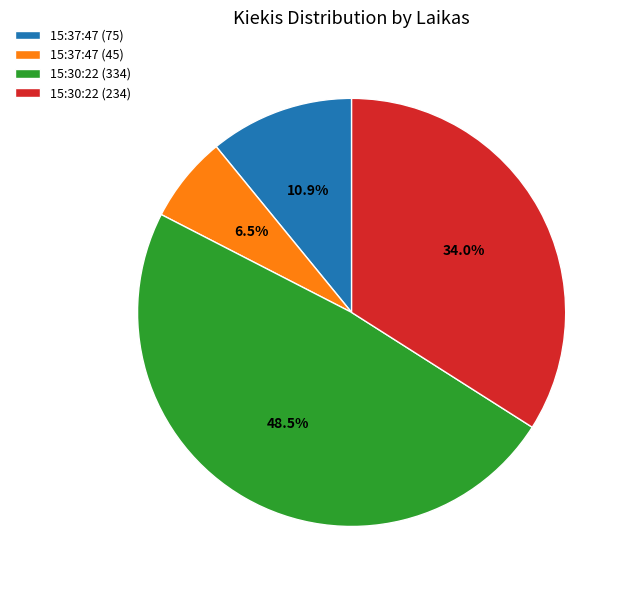

Count the number of slices in the pie.

4